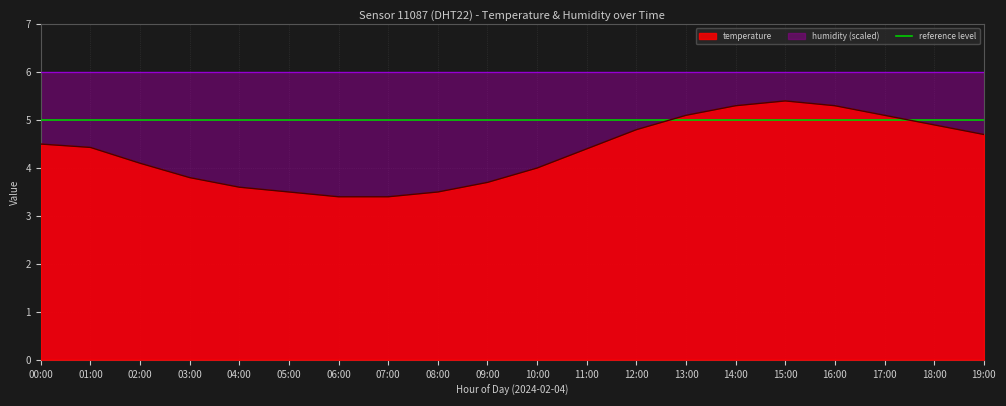

The value at 07:00 is 2.0. True or false?

False